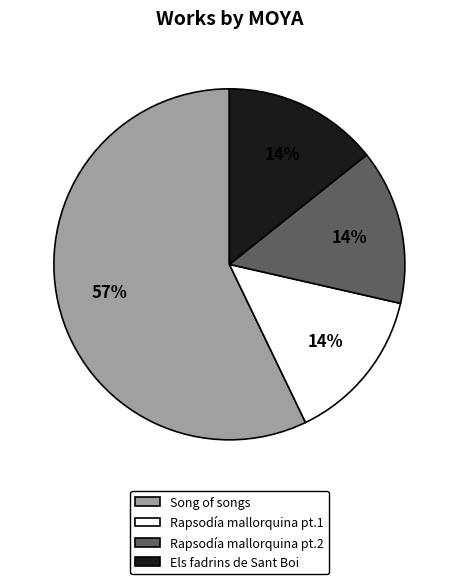

Combined, do Song of songs and Rapsodía mallorquina pt.2 account for over 50%?

Yes